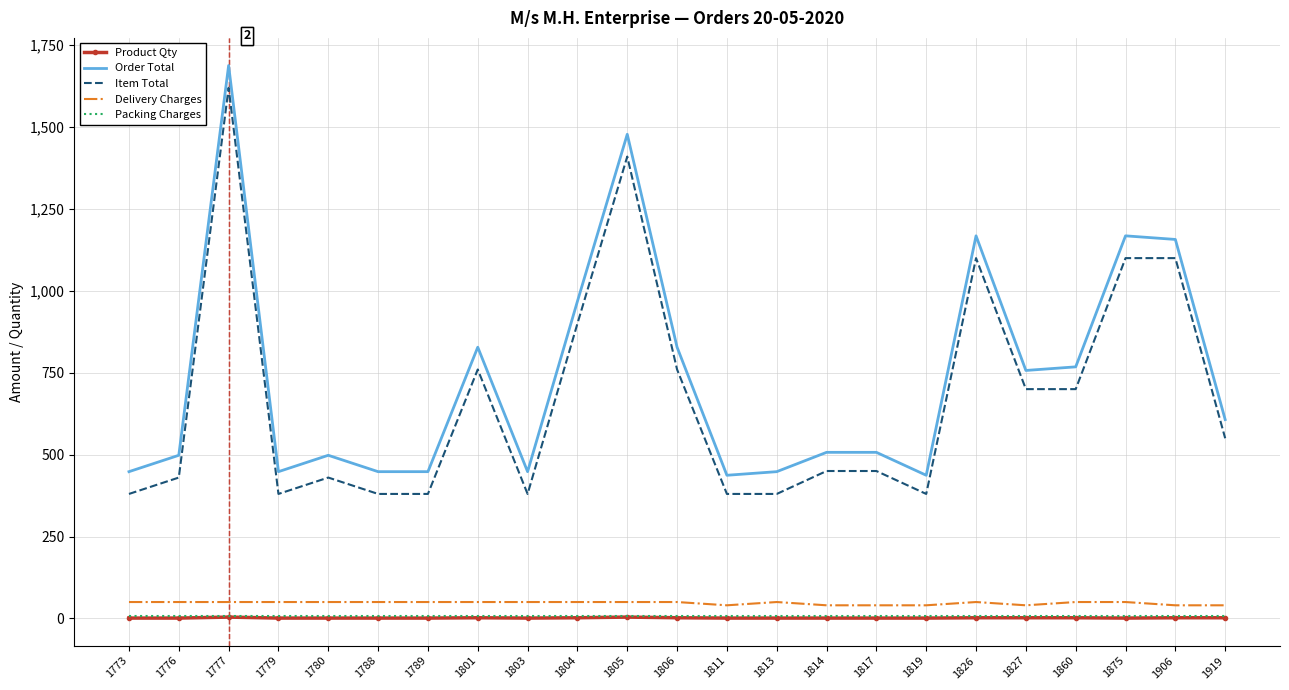

What is the total value across all series at 1827?

1507